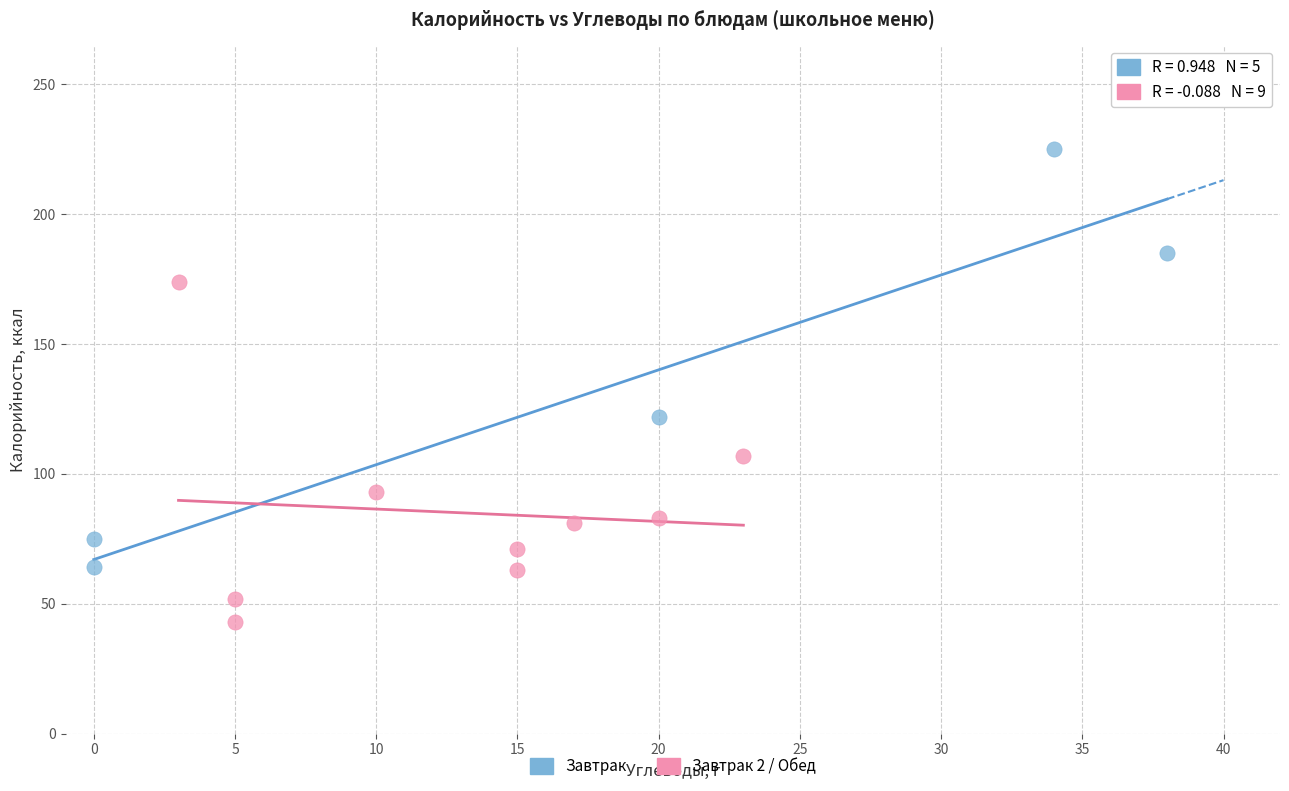

What are all the series names shown in the legend?

Завтрак, Завтрак 2 / Обед